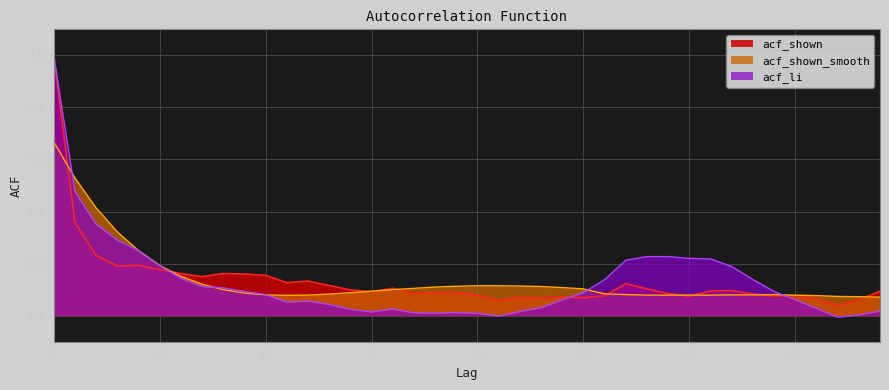

Does the chart have visible grid lines?

Yes